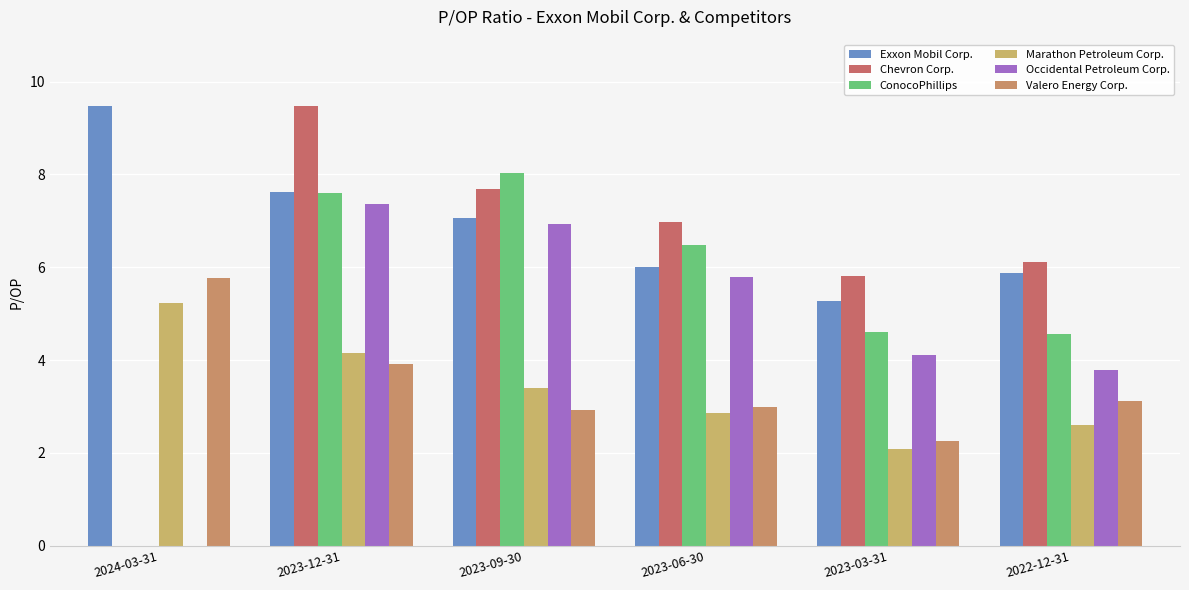

Reading left to right, list all the values displayed in this chart.

Exxon Mobil Corp.: 2024-03-31=9.5	2023-12-31=7.6	2023-09-30=7.1	2023-06-30=6.0	2023-03-31=5.3	2022-12-31=5.9
Chevron Corp.: 2024-03-31=0.0	2023-12-31=9.5	2023-09-30=7.7	2023-06-30=7.0	2023-03-31=5.8	2022-12-31=6.1
ConocoPhillips: 2024-03-31=0.0	2023-12-31=7.6	2023-09-30=8.0	2023-06-30=6.5	2023-03-31=4.6	2022-12-31=4.6
Marathon Petroleum Corp.: 2024-03-31=5.2	2023-12-31=4.2	2023-09-30=3.4	2023-06-30=2.9	2023-03-31=2.1	2022-12-31=2.6
Occidental Petroleum Corp.: 2024-03-31=0.0	2023-12-31=7.4	2023-09-30=6.9	2023-06-30=5.8	2023-03-31=4.1	2022-12-31=3.8
Valero Energy Corp.: 2024-03-31=5.8	2023-12-31=3.9	2023-09-30=2.9	2023-06-30=3.0	2023-03-31=2.3	2022-12-31=3.1